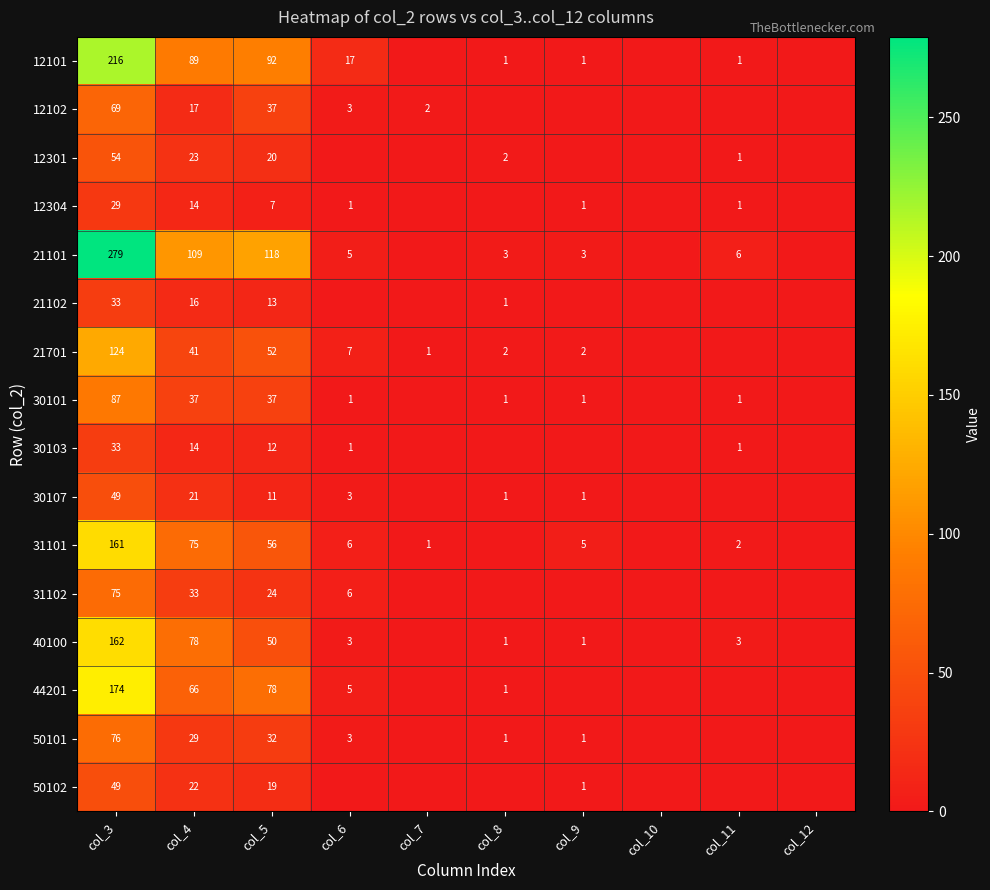

What is the total value across all series at col_5?

658